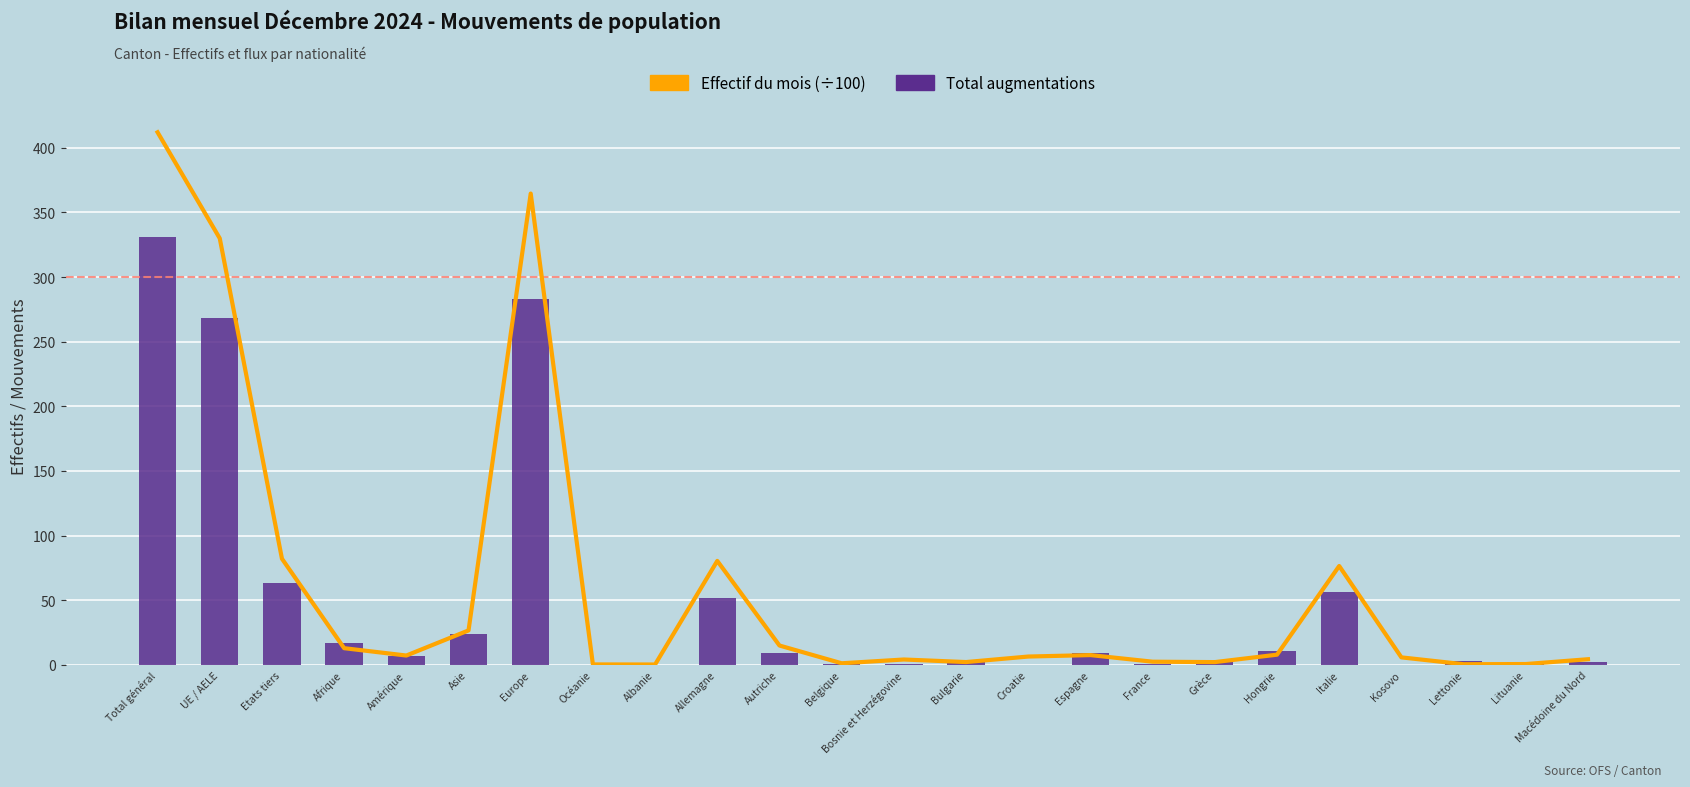

Reading right to left, list all the values displayed in this chart.

Effectif du mois (÷100): Macédoine du Nord=4.3	Lituanie=0.6	Lettonie=0.5	Kosovo=5.8	Italie=76.4	Hongrie=7.8	Grèce=2.1	France=2.4	Espagne=7.5	Croatie=6.4	Bulgarie=2.1	Bosnie et Herzégovine=4.1	Belgique=1.2	Autriche=14.9	Allemagne=80.4	Albanie=0.2	Océanie=0.3	Europe=364.6	Asie=26.6	Amérique=7.2	Afrique=12.9	Etats tiers=82.1	UE / AELE=329.9	Total général=412.0
Total augmentations: Macédoine du Nord=2.0	Lituanie=2.0	Lettonie=3.0	Kosovo=0.0	Italie=56.0	Hongrie=11.0	Grèce=4.0	France=1.0	Espagne=9.0	Croatie=0.0	Bulgarie=3.0	Bosnie et Herzégovine=1.0	Belgique=1.0	Autriche=9.0	Allemagne=52.0	Albanie=0.0	Océanie=0.0	Europe=283.0	Asie=24.0	Amérique=7.0	Afrique=17.0	Etats tiers=63.0	UE / AELE=268.0	Total général=331.0